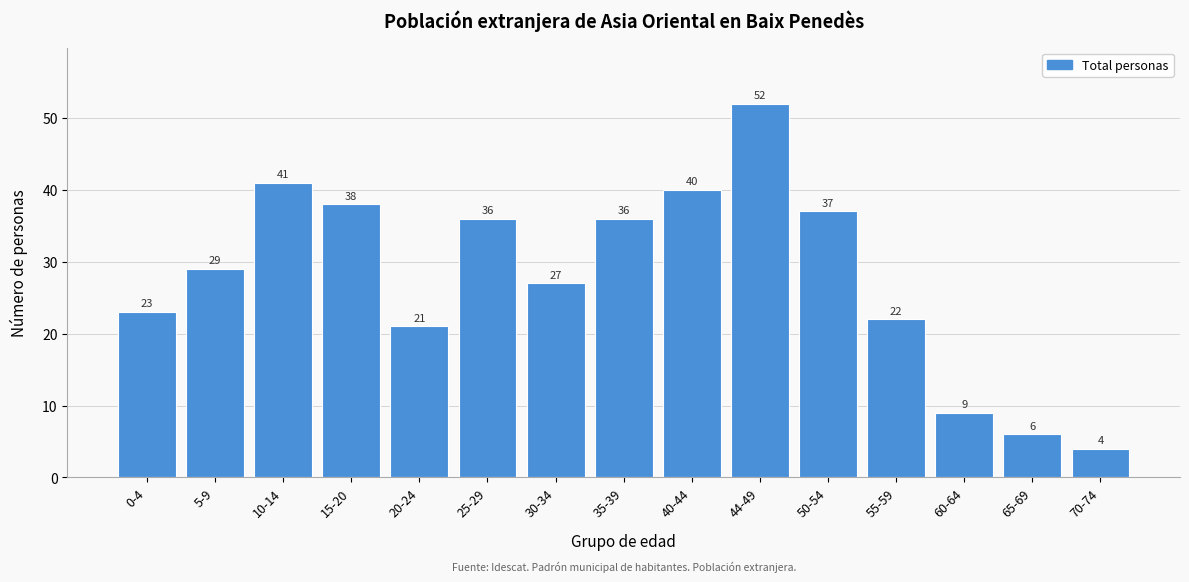

Reading left to right, what are all the values shown in this chart?

23	29	41	38	21	36	27	36	40	52	37	22	9	6	4